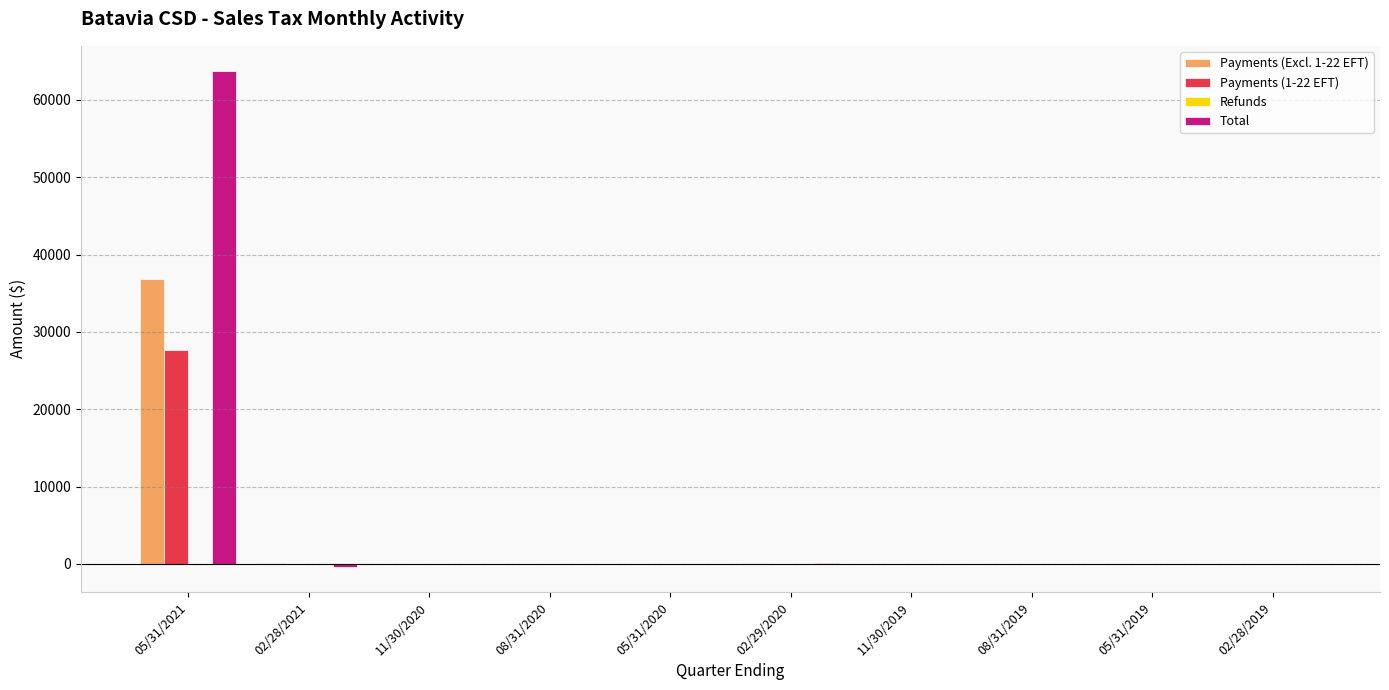

At which category is the sum across all series the highest?

05/31/2021